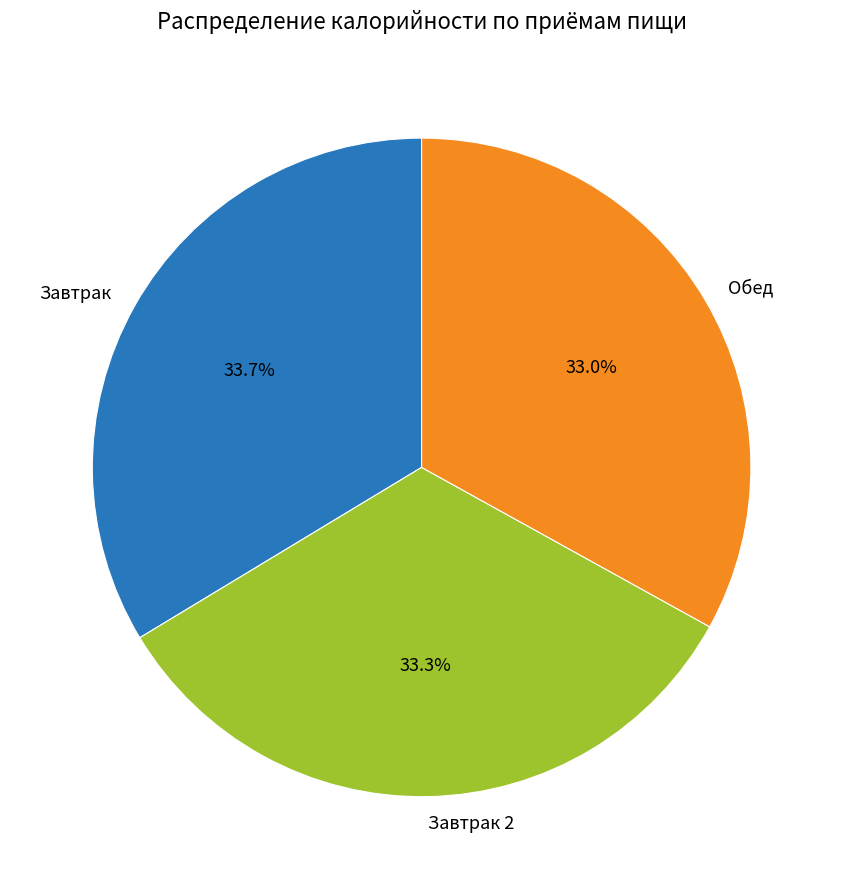

What percentage is the Завтрак slice, to the nearest percent?

34%